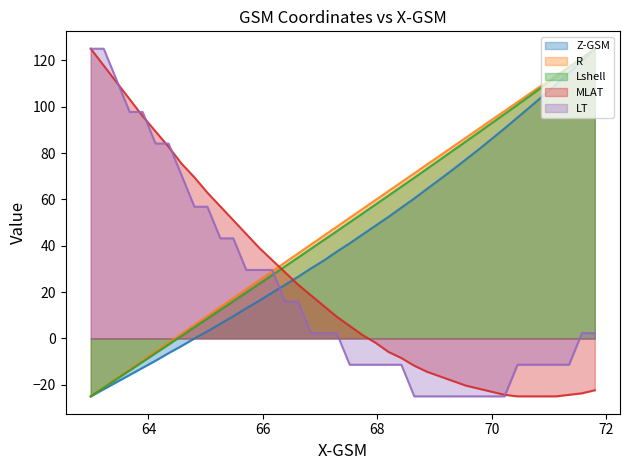

What is the highest value of the R series?

125.0